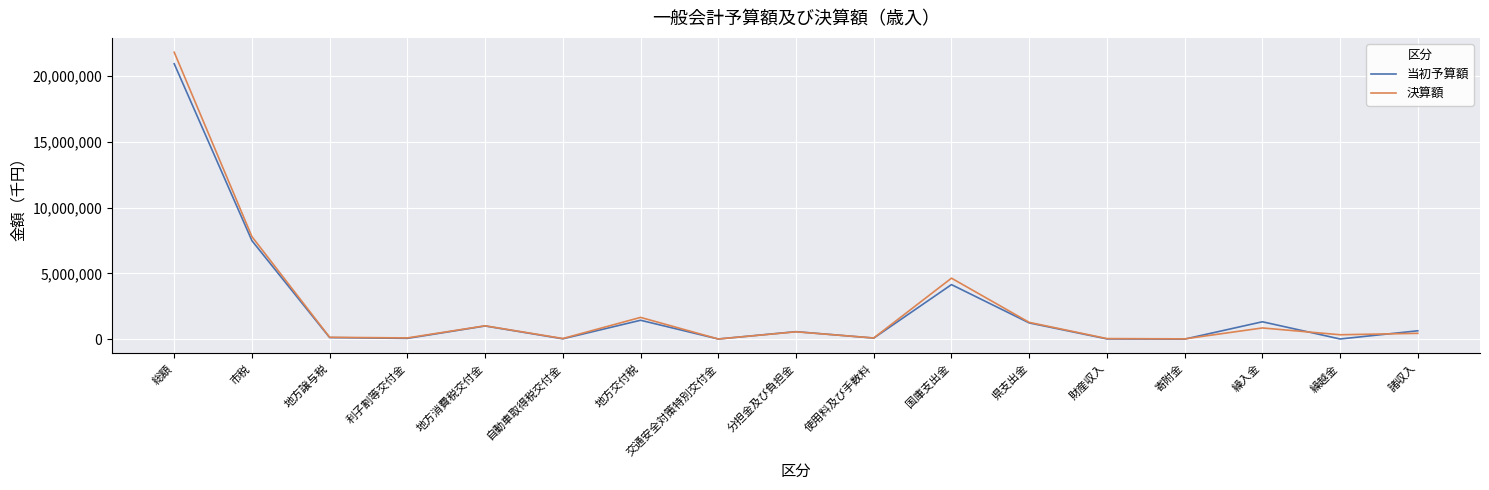

True or false: 当初予算額 and 決算額 intersect in this chart.

True